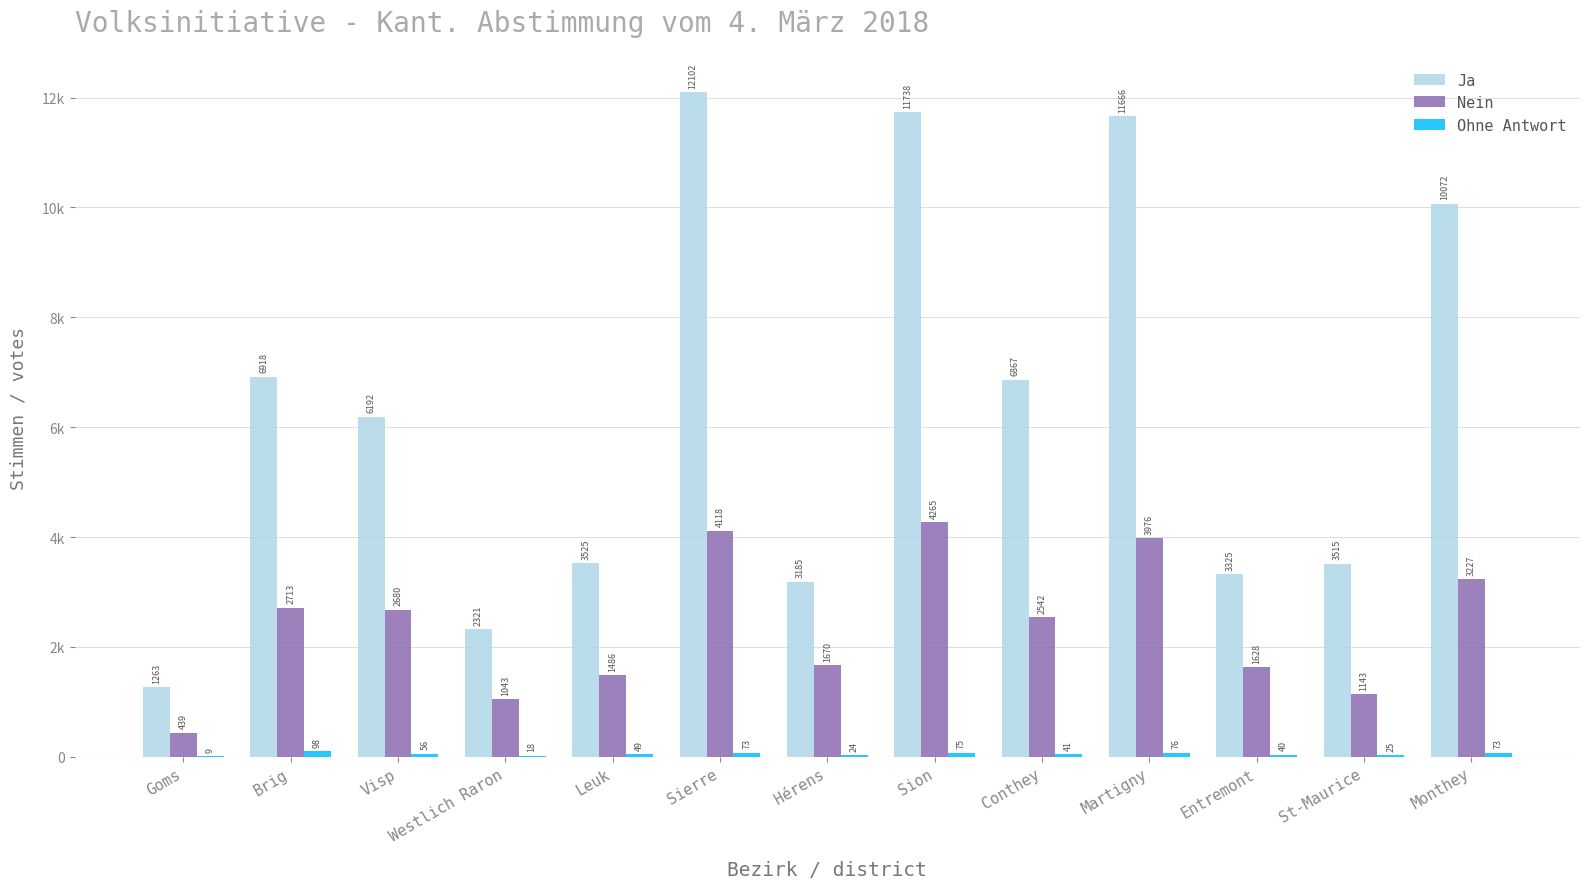

Rank the series by their average value, from lowest to highest.

Ohne Antwort, Nein, Ja